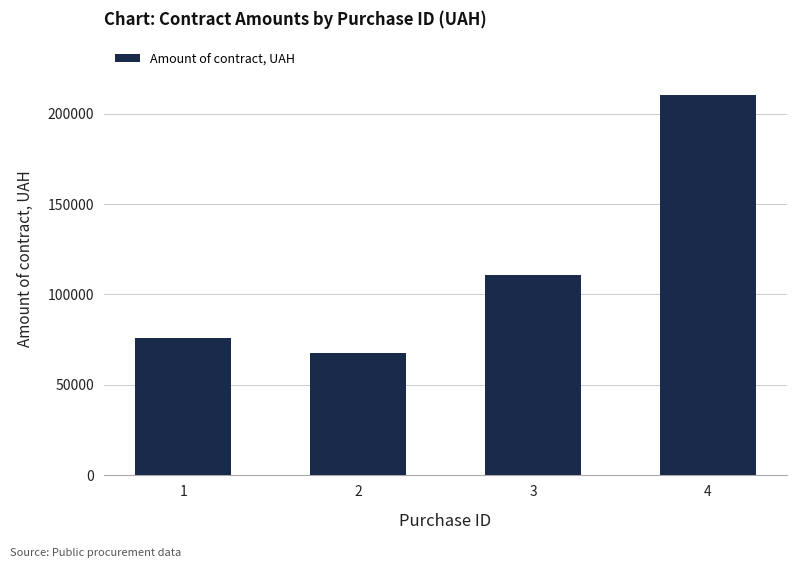

What is the average value?

116267